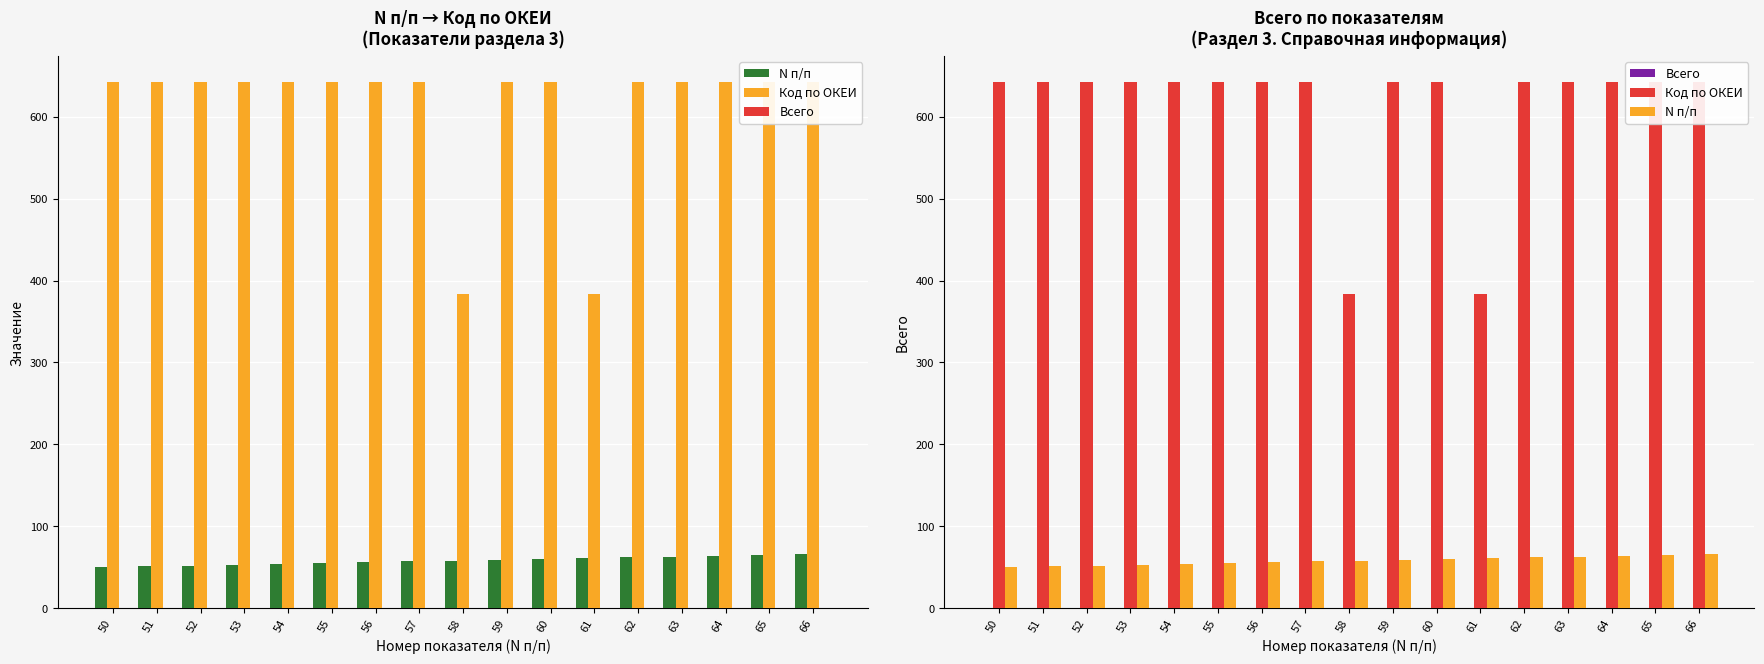

What are all the series names shown in the legend?

N п/п, Код по ОКЕИ, Всего